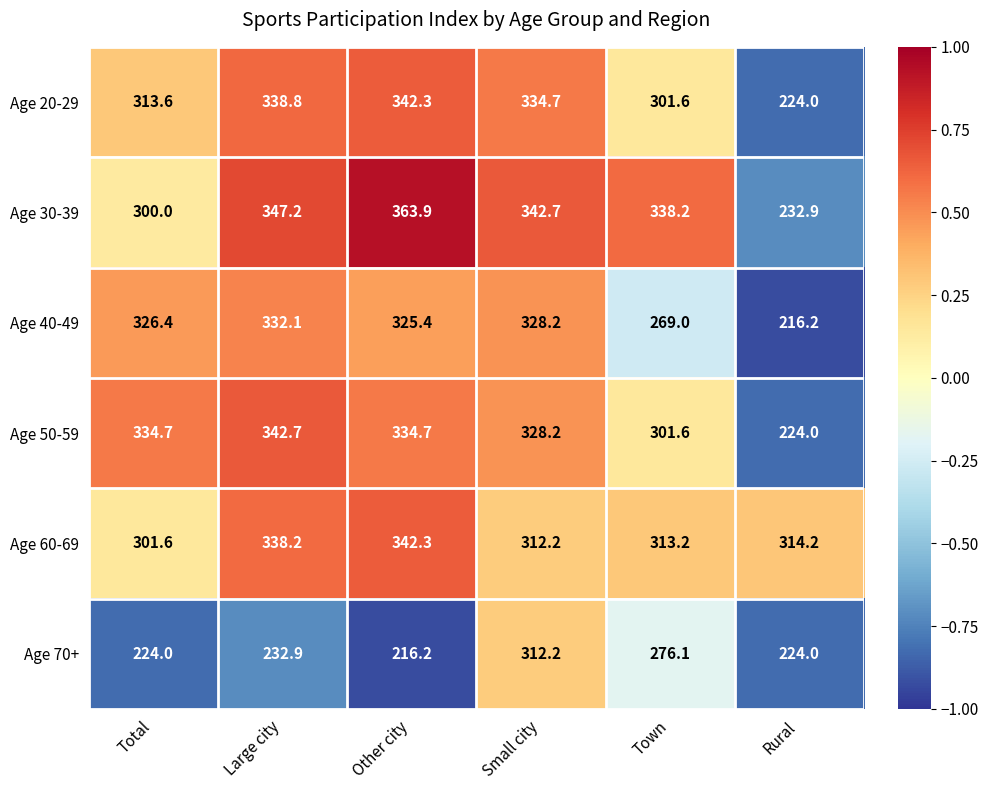

What is the difference between the maximum and second lowest values in the Age 50-59 series?

41.1